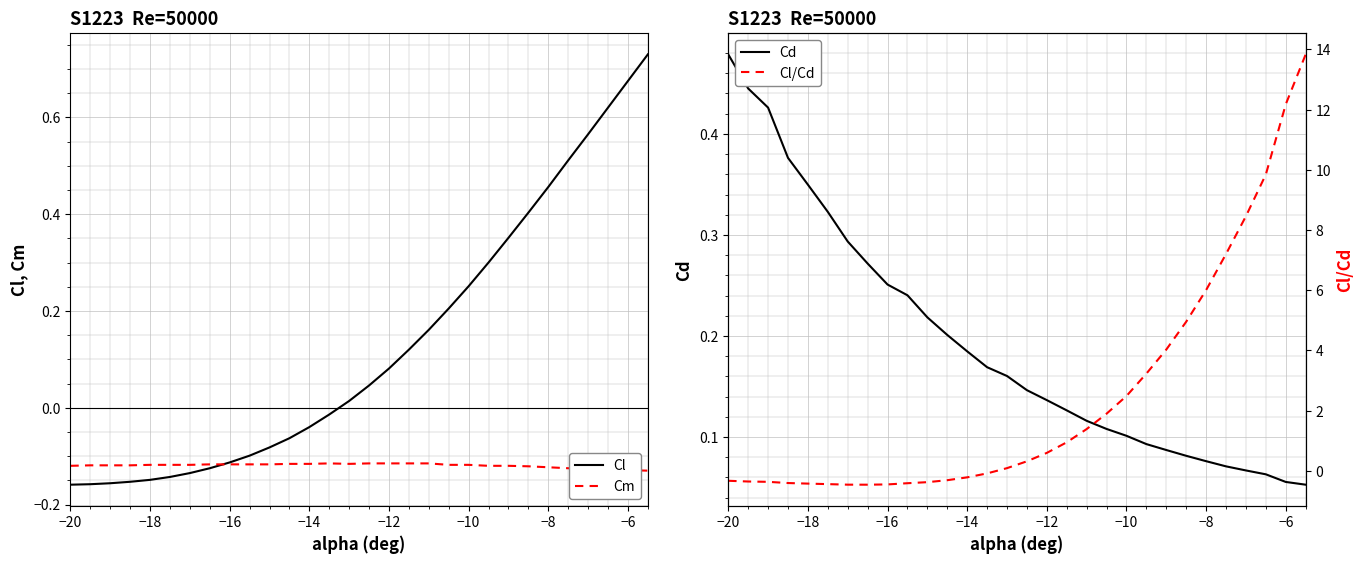

How many values in the Cl/Cd series exceed 0?

16